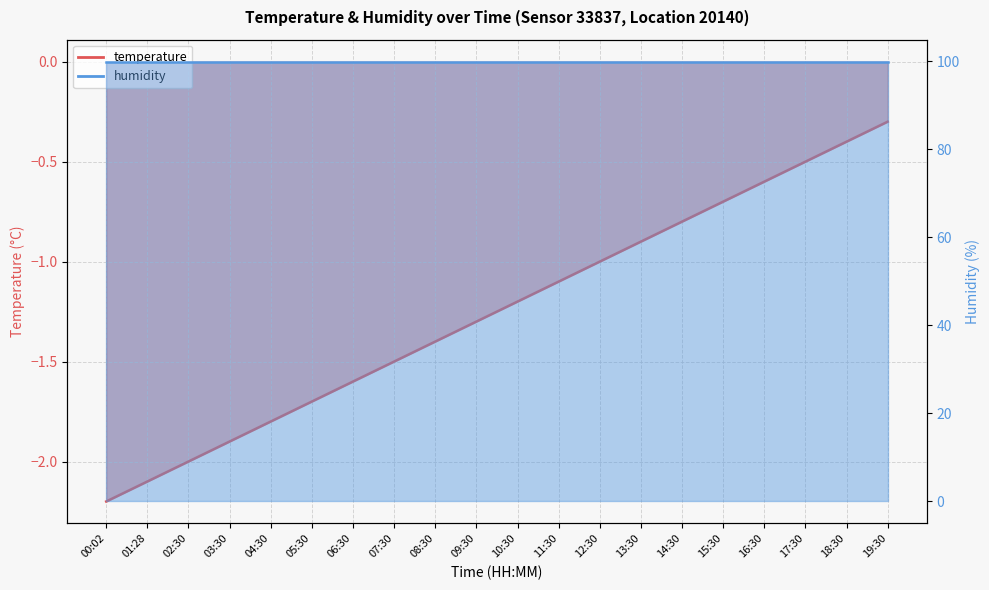

Which category has the highest value across all series?

19:30